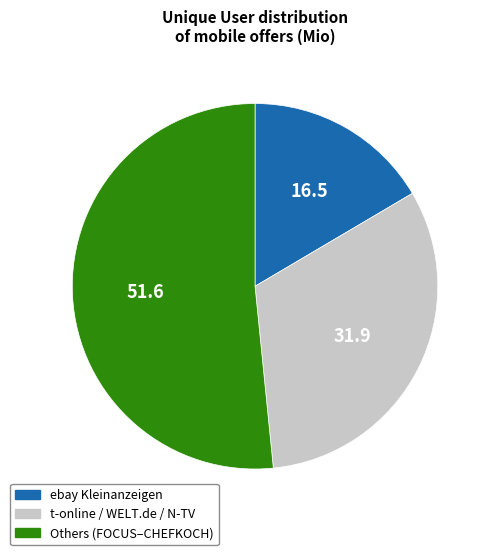

Does any single category account for the majority?

Yes